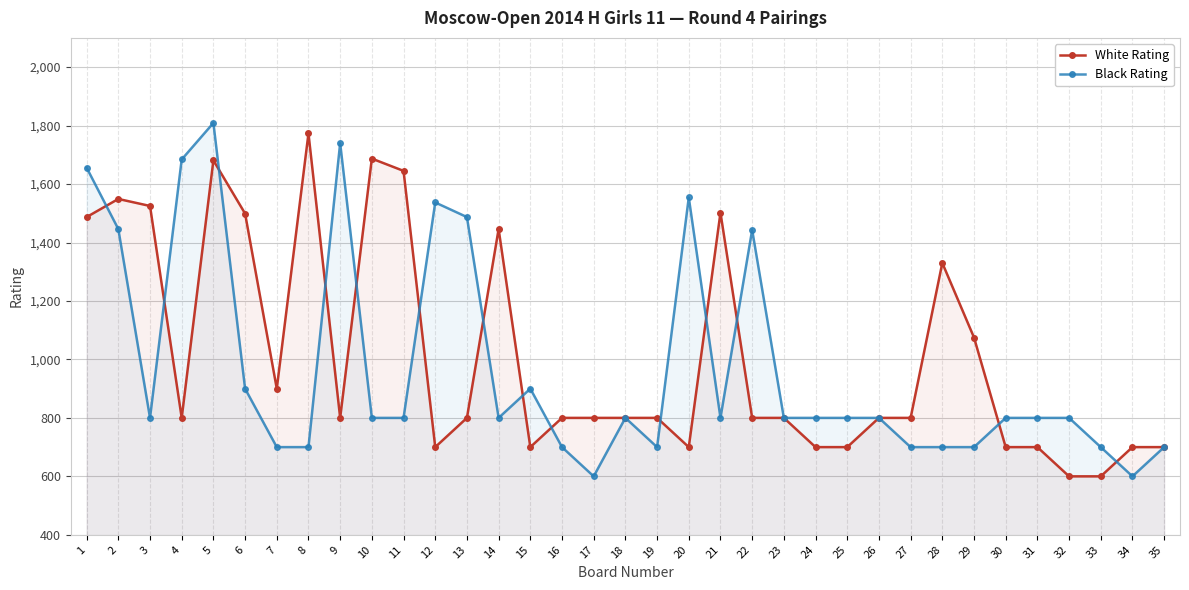

What is the maximum value for White Rating?

1773